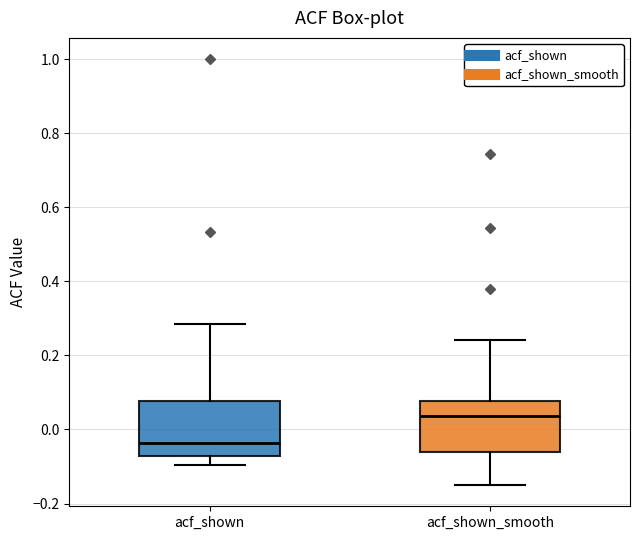

Reading left to right, transcribe this box plot: for each box, give where its median line is, the range the box spans, and where its two whiskers end, as read against the y-axis. The values are not printed on the chart, so give them approximately, as read against the axis.

acf_shown: median -0.04, box -0.08 to 0.08, whiskers -0.10 to 0.28
acf_shown_smooth: median 0.04, box -0.06 to 0.08, whiskers -0.14 to 0.24